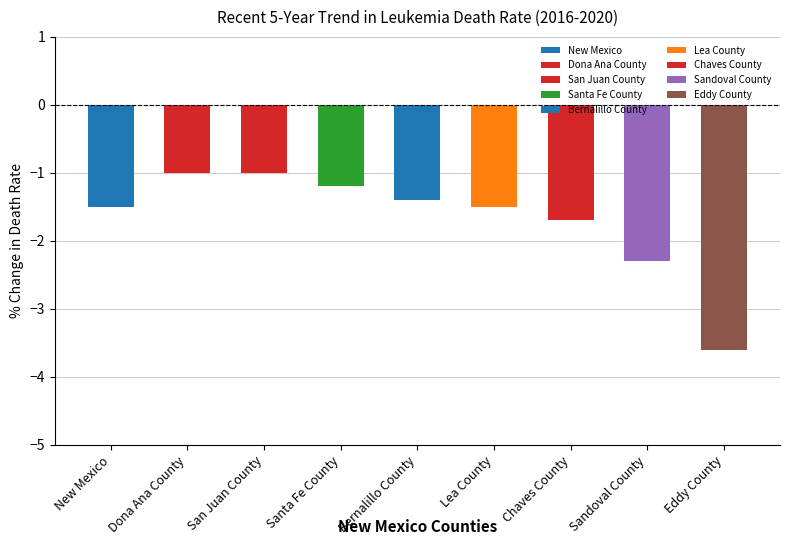

What is the value of the 2nd bar from the left?

-1.0